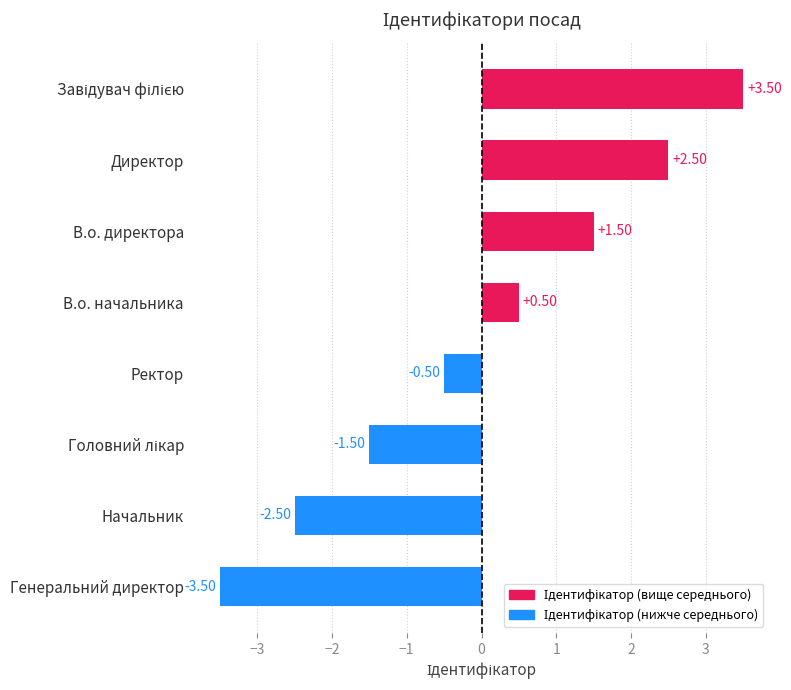

What is the difference between the maximum and minimum values?

7.0